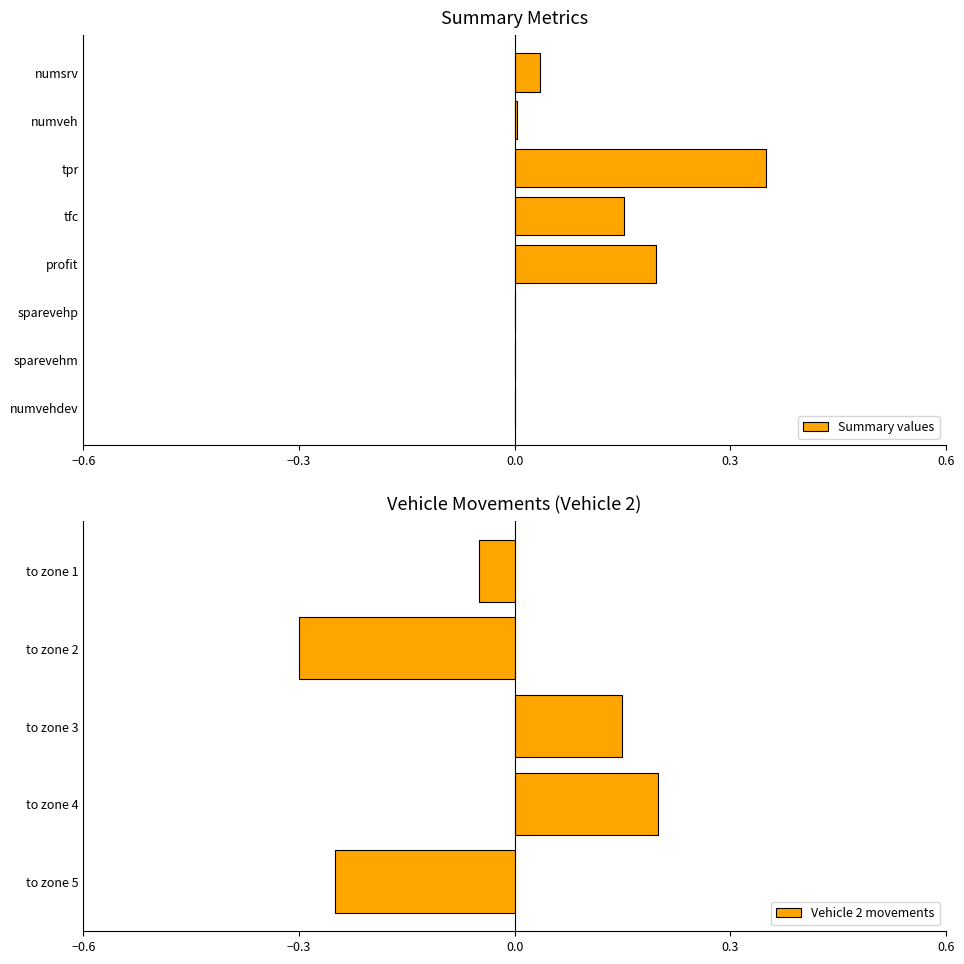

Reading left to right, transcribe all the data shown in this chart.

0.0	0.0	0.3	0.2	0.2	0.0	0.0	0.0